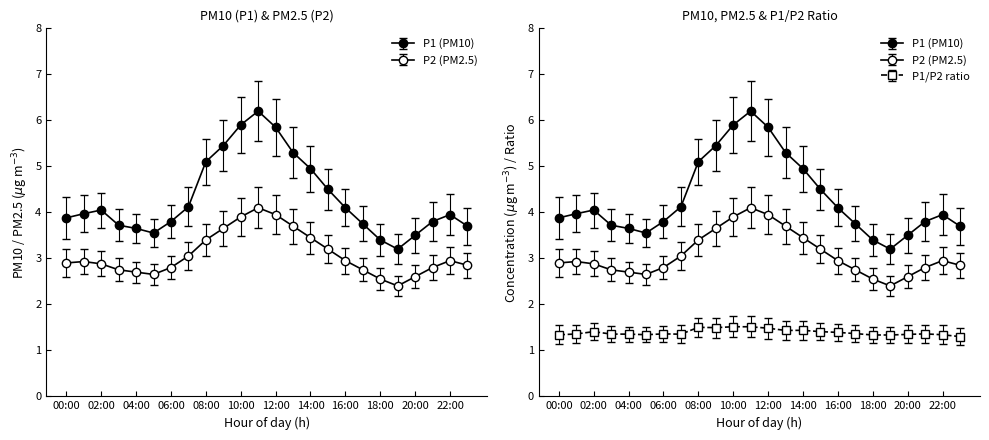

What is the value of the P1 point at the 18th from the left?

3.8